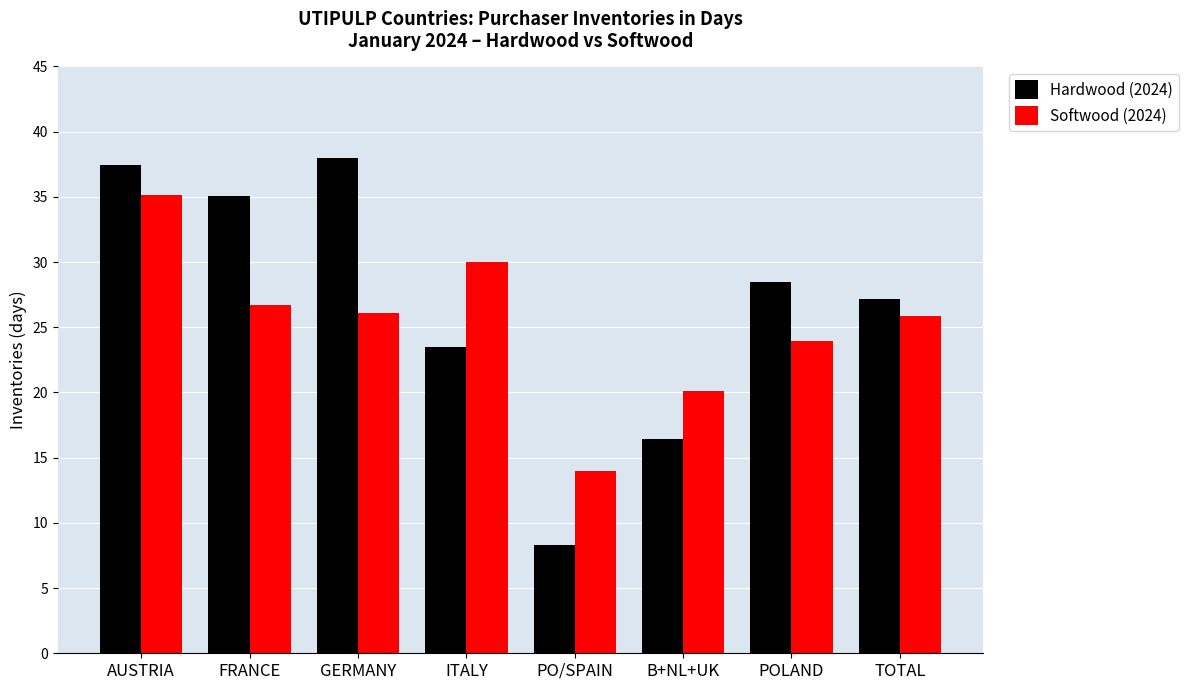

What are all the series names shown in the legend?

Hardwood (2024), Softwood (2024)